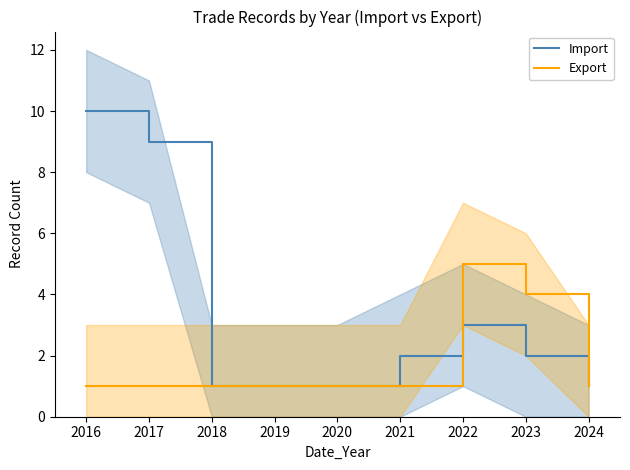

The value of Import at 2020 is 1. True or false?

True